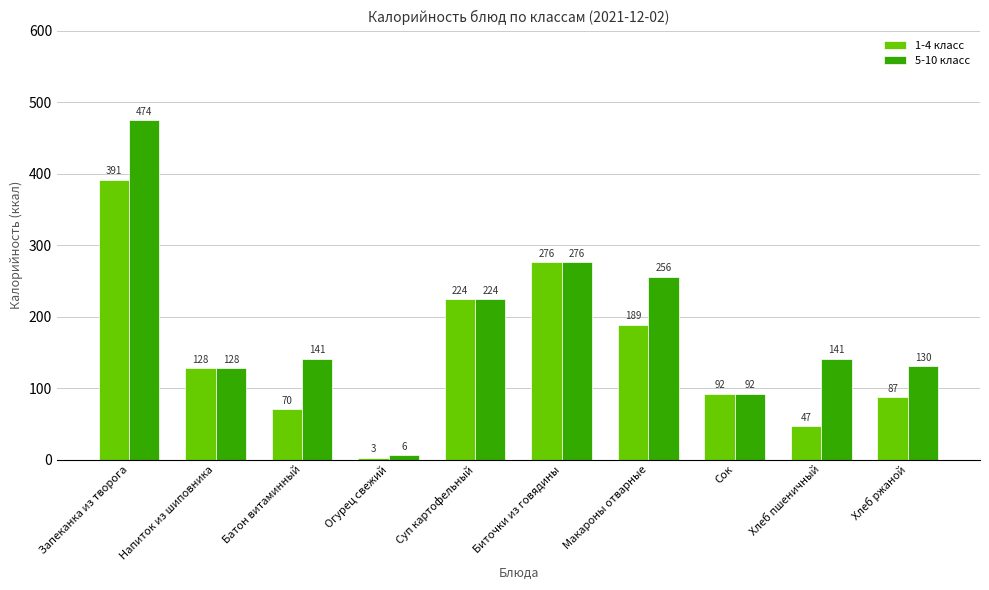

Is the value of 5-10 класс at Хлеб пшеничный greater than the value of 1-4 класс at Хлеб ржаной?

Yes